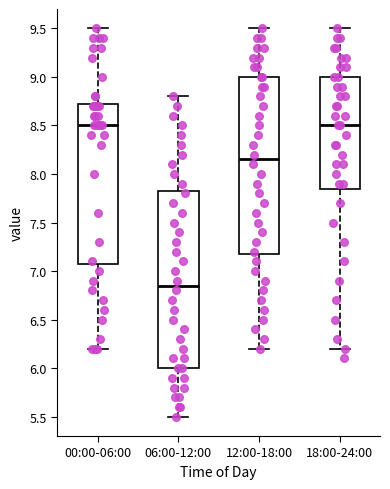

Where is the upper edge of the box for 06:00-12:00 on the y-axis? The values are not printed on the chart, so give them approximately, as read against the axis.

7.85